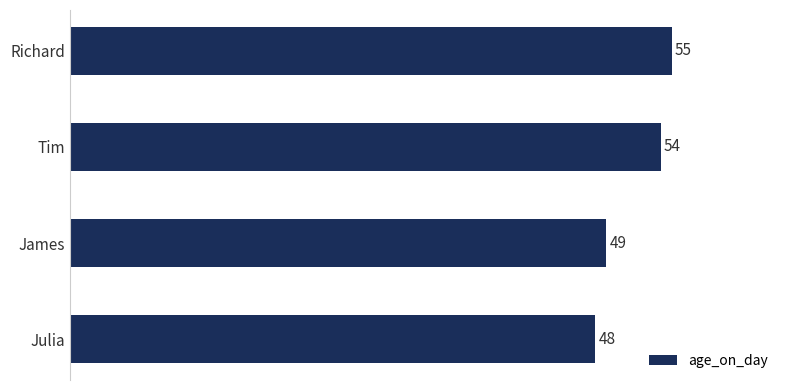

What is the difference between the maximum and minimum values?

7